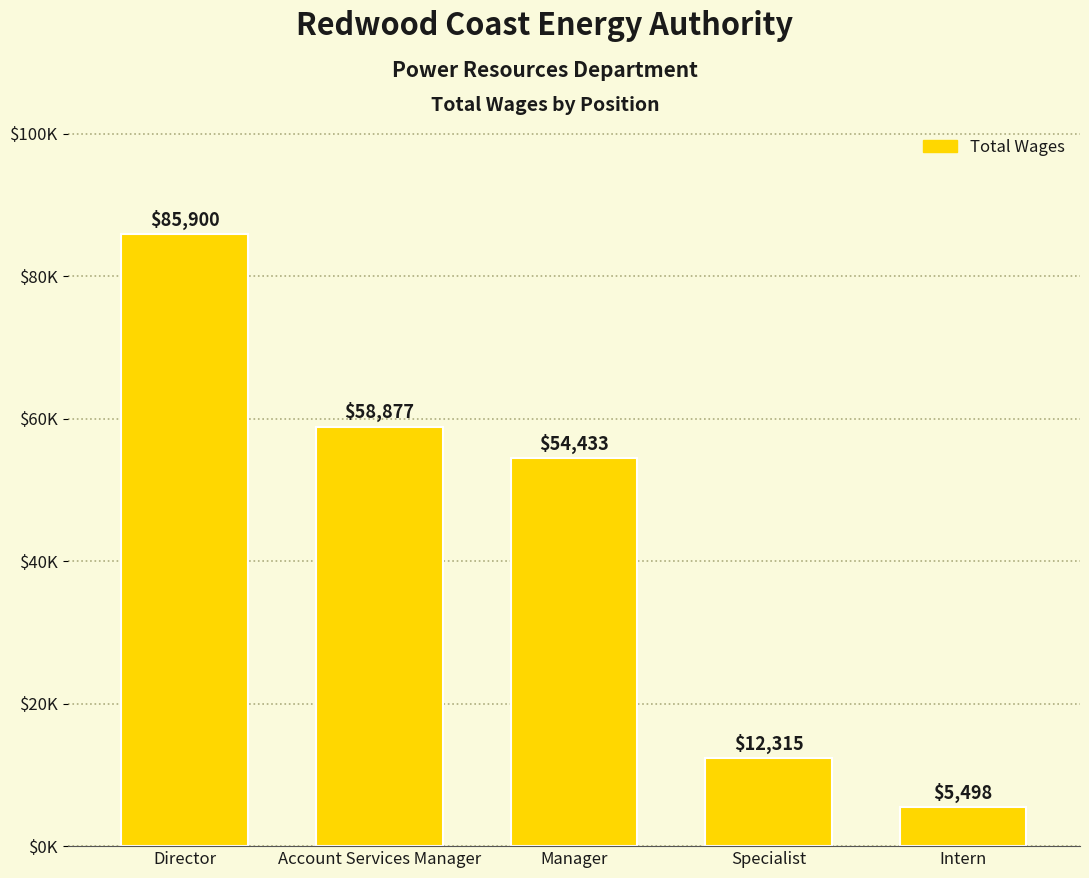

At which label does the data first exceed 54433?

Director